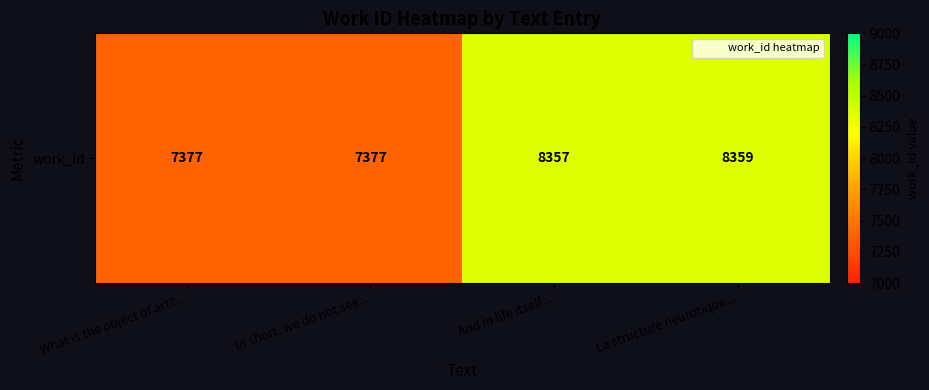

Rank the categories by value from highest to lowest.

La structure neurotique..., And in life itself..., What is the object of art?..., In short, we do not see...